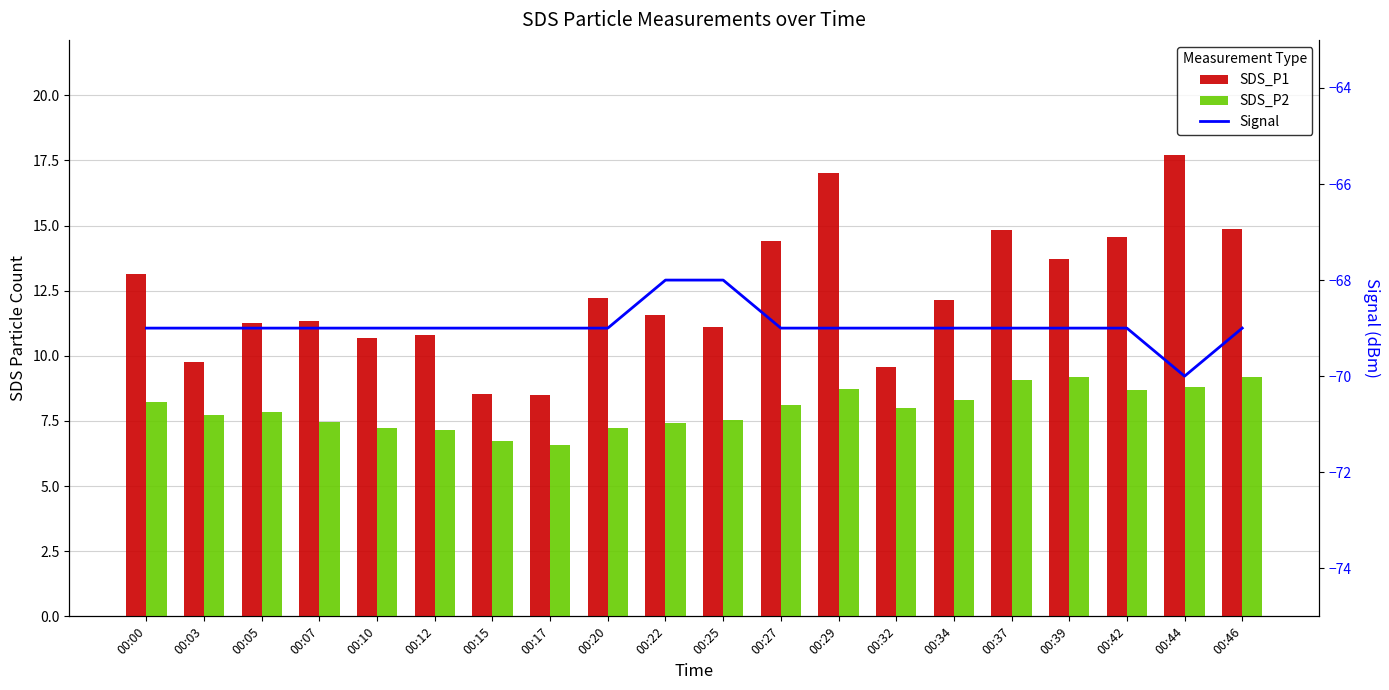

How many categories are shown in the chart?

20